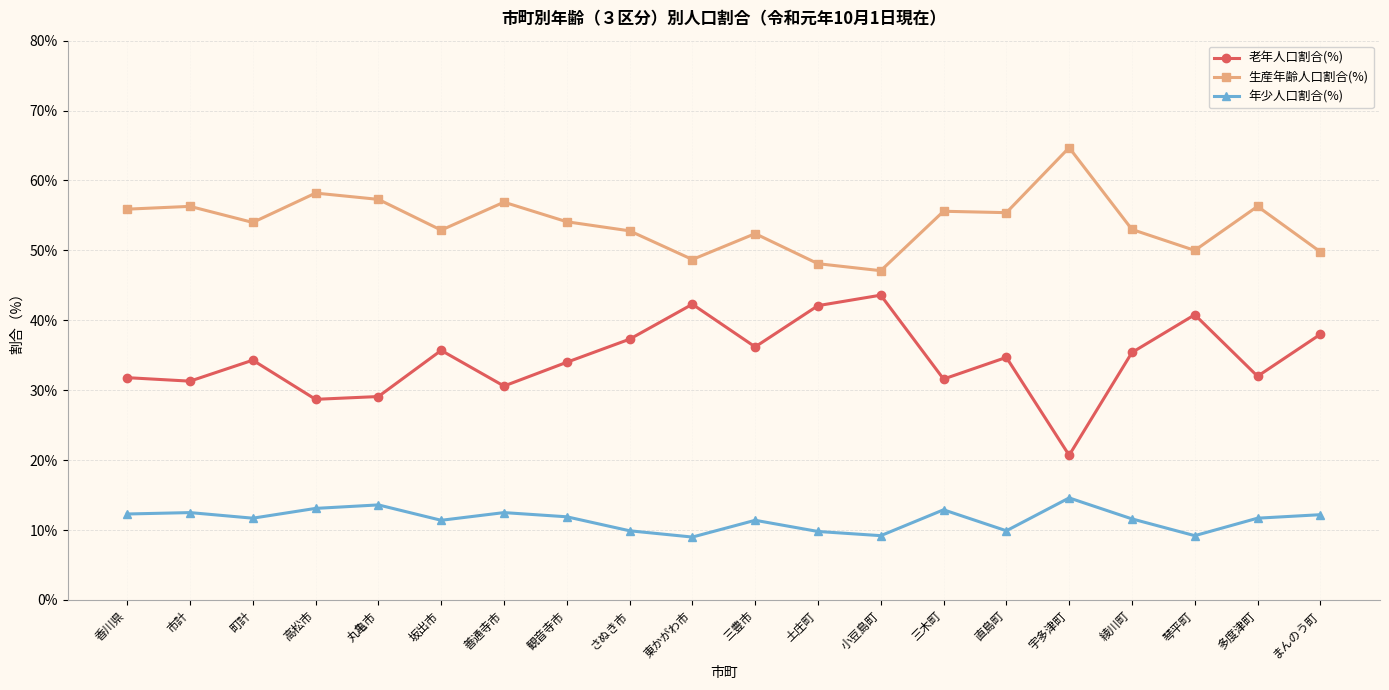

The value of 老年人口割合(%) at 町計 is 34.3. True or false?

True